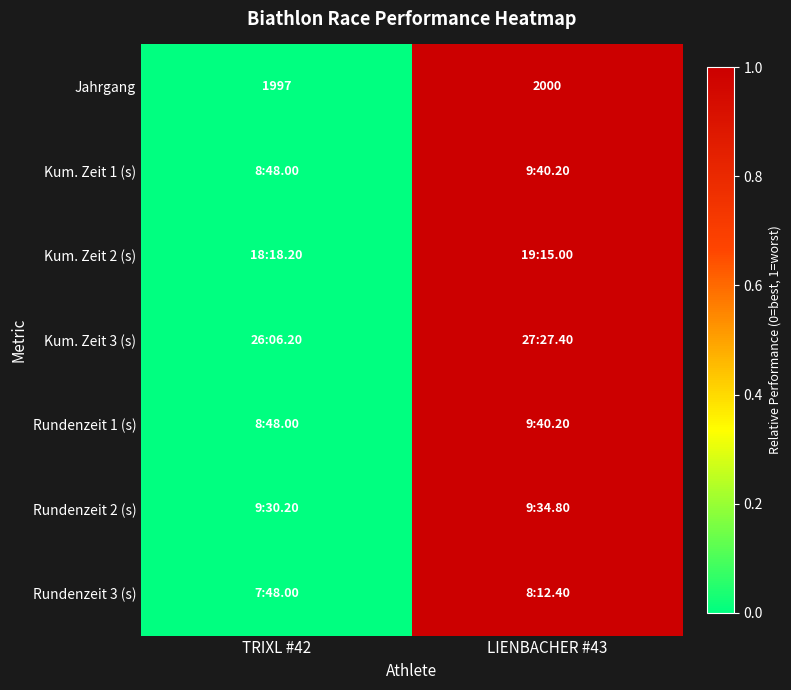

What is the sum of the Jahrgang values at LIENBACHER #43 and TRIXL #42?

3997